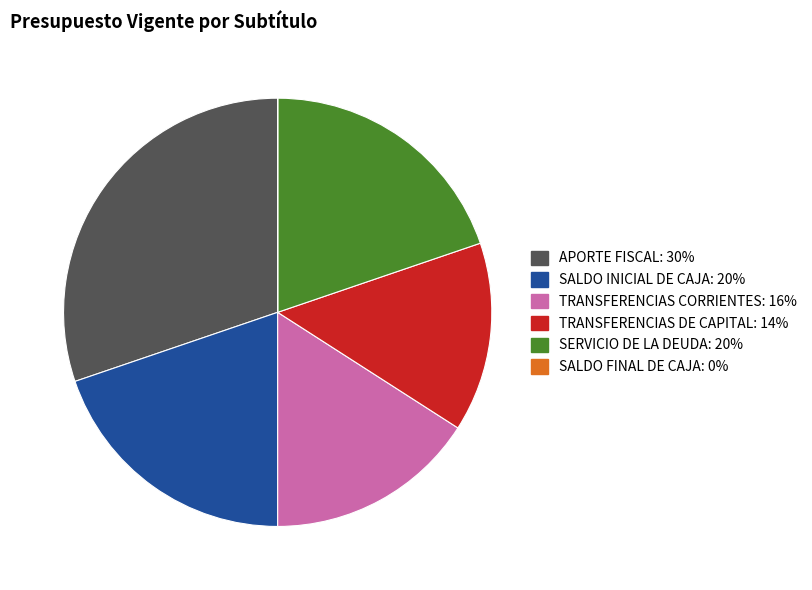

Is there any slice that represents more than half of the pie?

No